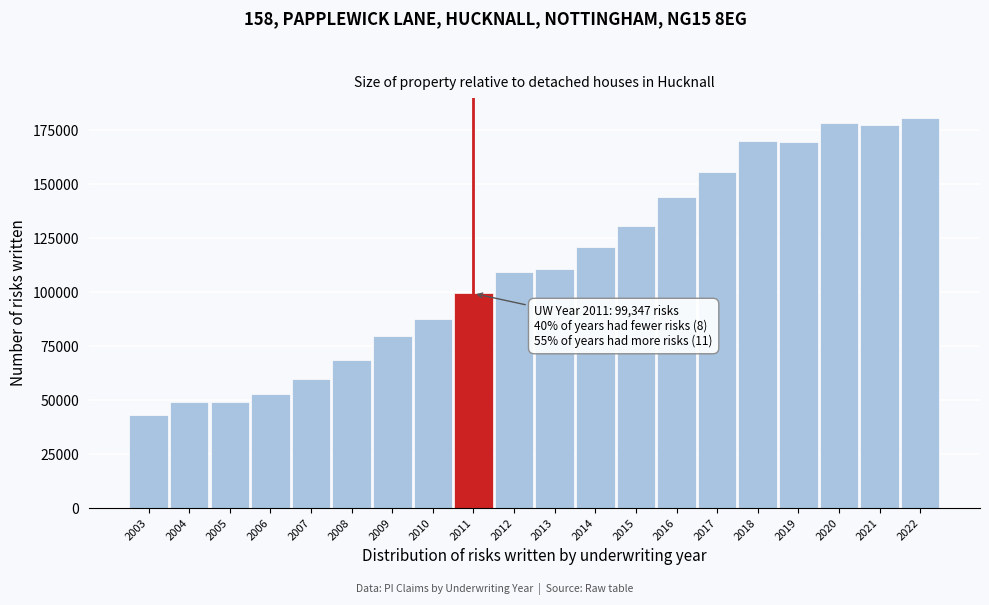

The value at 2016 is 143851. True or false?

True